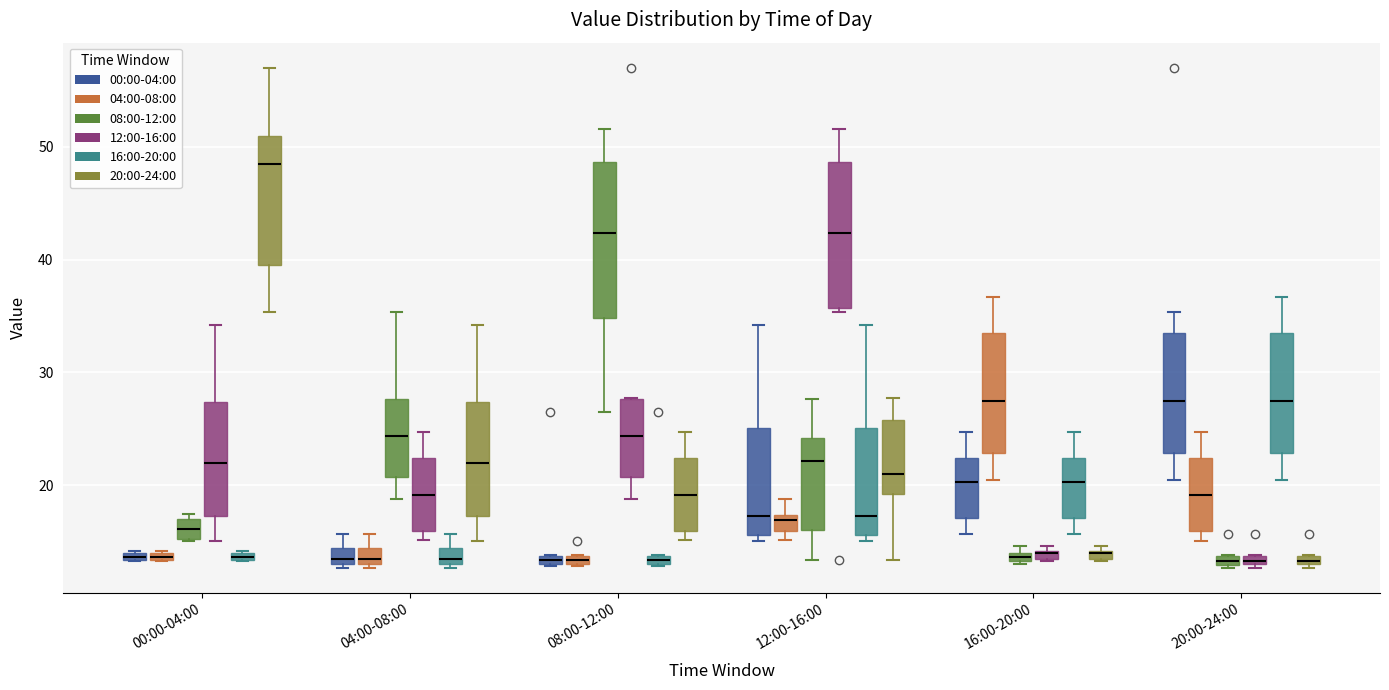

Where is the upper edge of the box for 20:00-24:00 (20:00-24:00) on the y-axis? The values are not printed on the chart, so give them approximately, as read against the axis.

14